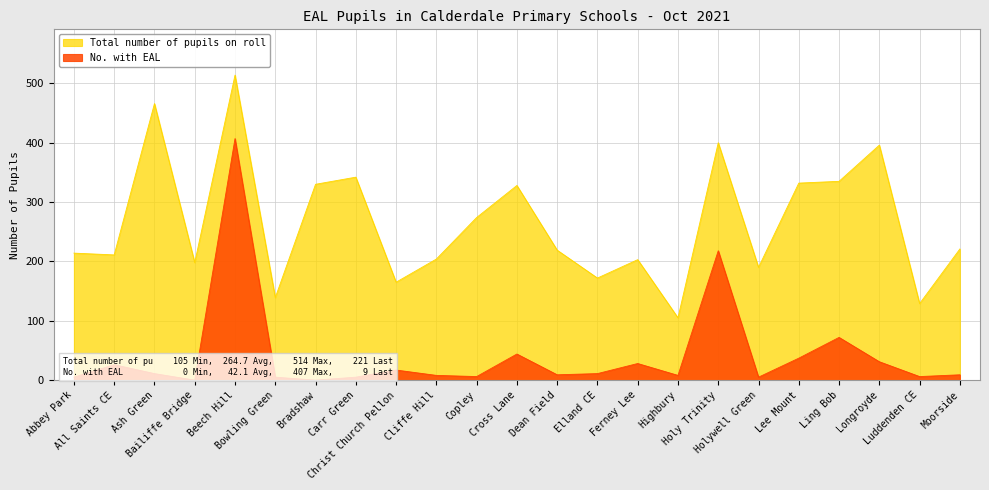

How many categories are shown in the chart?

23